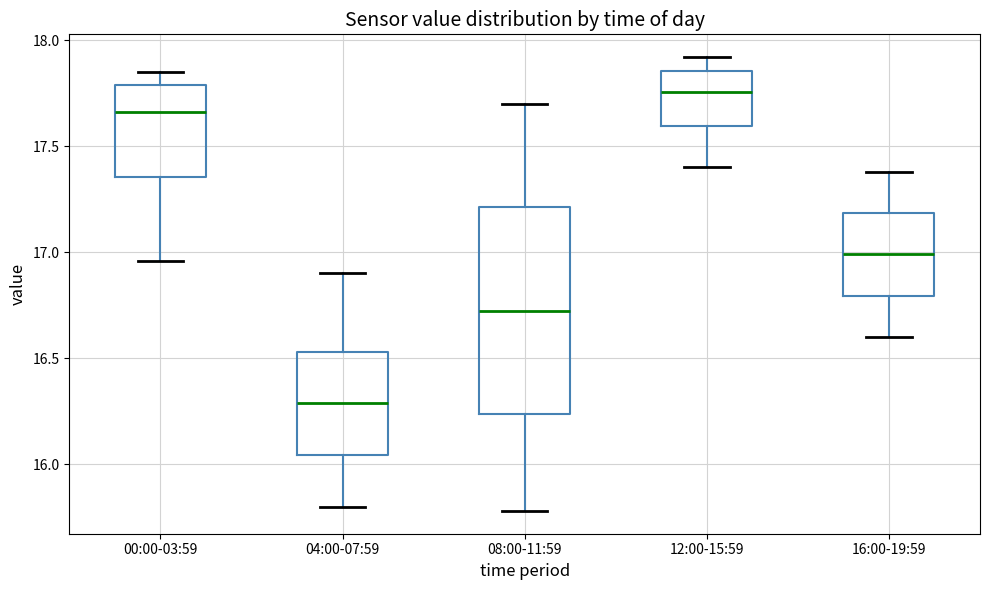

Reading left to right, read every box against the y-axis: the position of its median line, the range the box covers, and the ends of its whiskers. The values are not printed on the chart, so give them approximately, as read against the axis.

00:00-03:59: median 17.65, box 17.35 to 17.80, whiskers 16.95 to 17.85
04:00-07:59: median 16.30, box 16.05 to 16.55, whiskers 15.80 to 16.90
08:00-11:59: median 16.75, box 16.25 to 17.20, whiskers 15.80 to 17.70
12:00-15:59: median 17.75, box 17.60 to 17.85, whiskers 17.40 to 17.90
16:00-19:59: median 17.00, box 16.80 to 17.20, whiskers 16.60 to 17.40